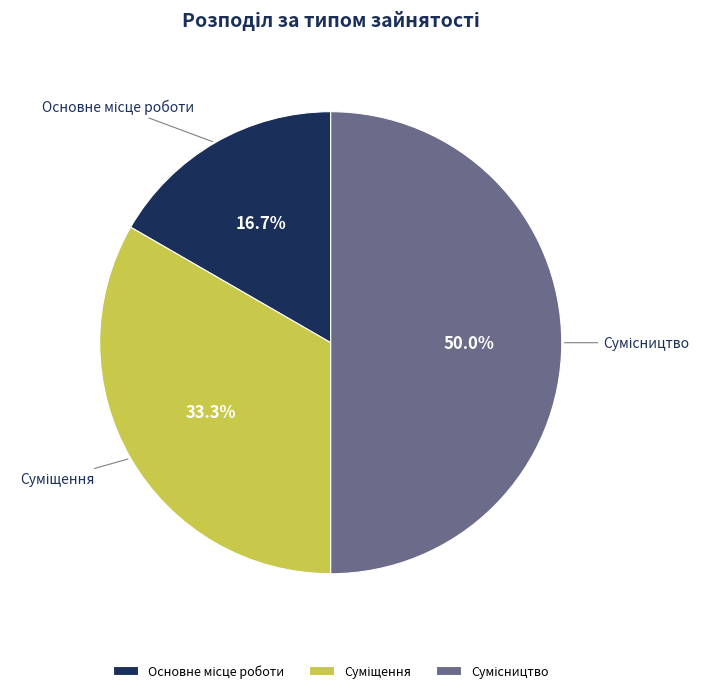

To the nearest percent, what is the difference between the largest and smallest slice percentages?

33%